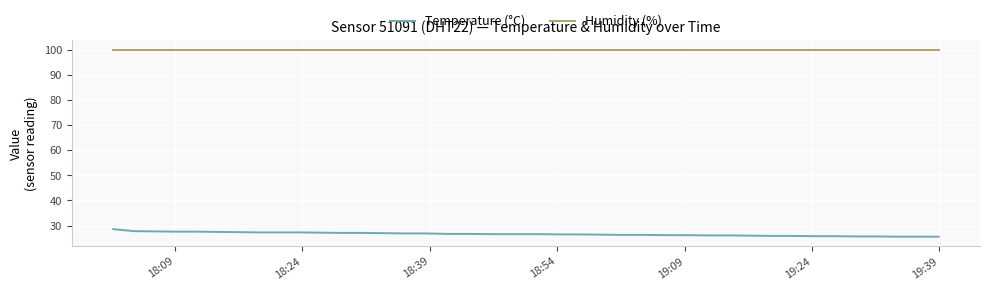

True or false: Humidity (%) and Temperature (°C) cross at least once.

False